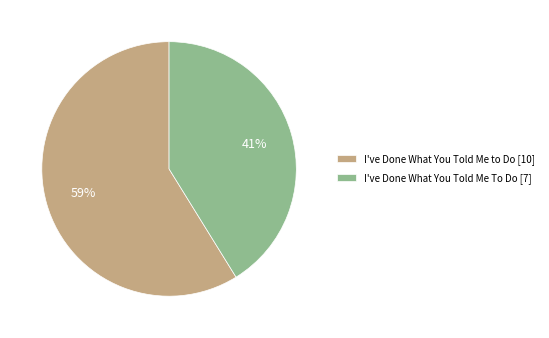

To the nearest percent, what is the difference between the largest and smallest slice percentages?

18%